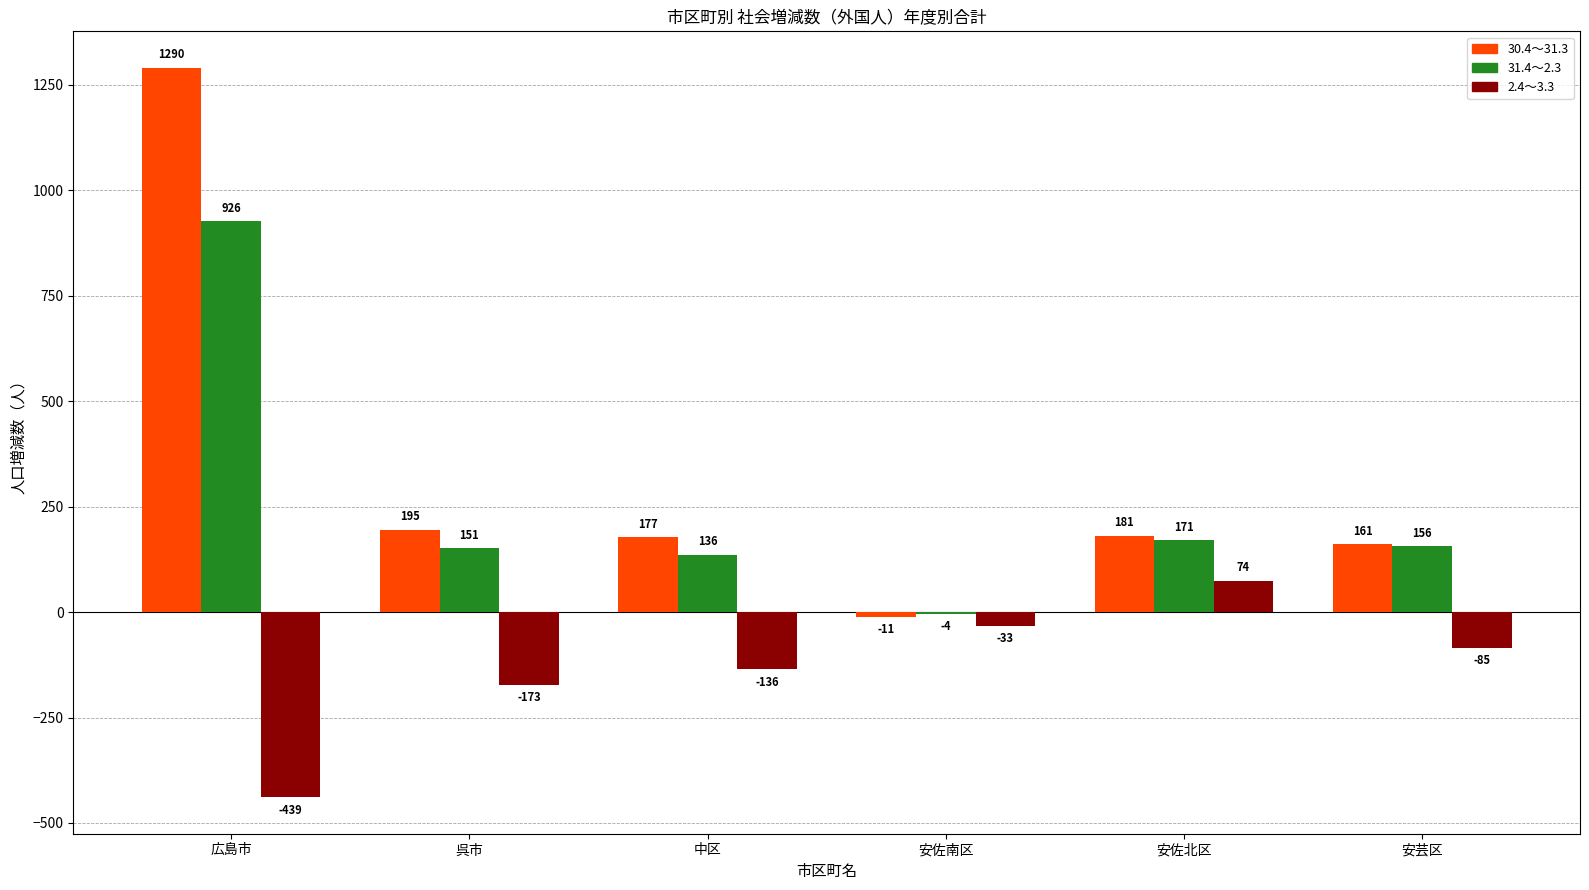

What is the sum of all 2.4～3.3 values?

-792